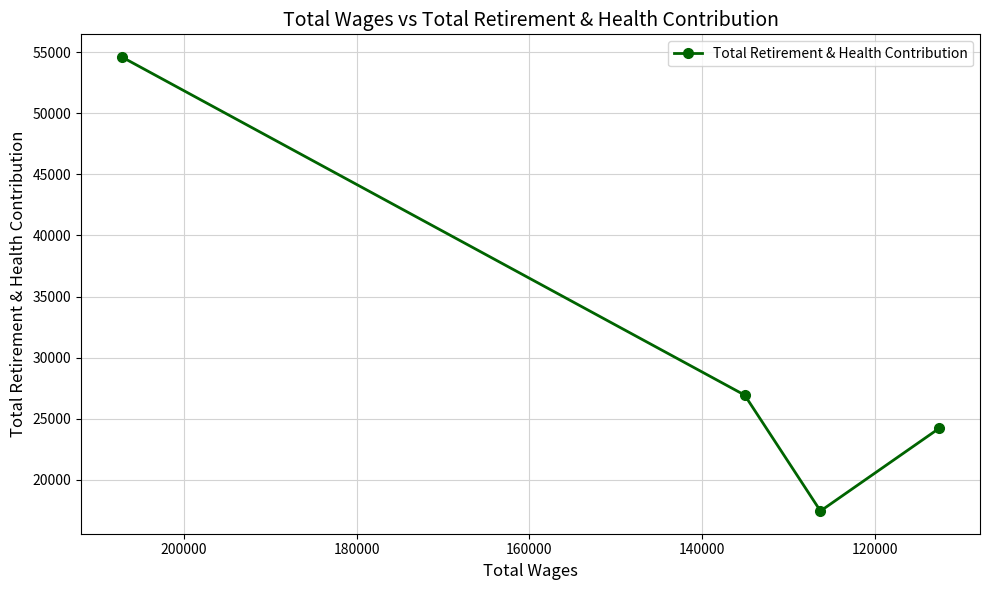

What is the value of the 3rd point from the left?

17454